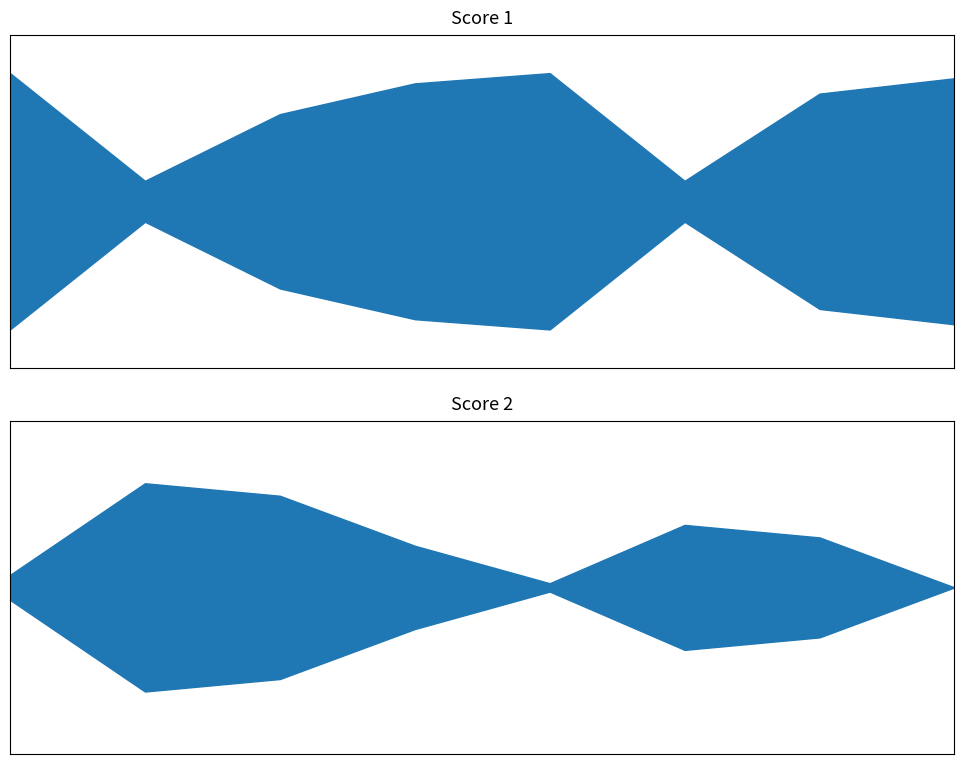

At which category does the chart reach its minimum across all series?

8